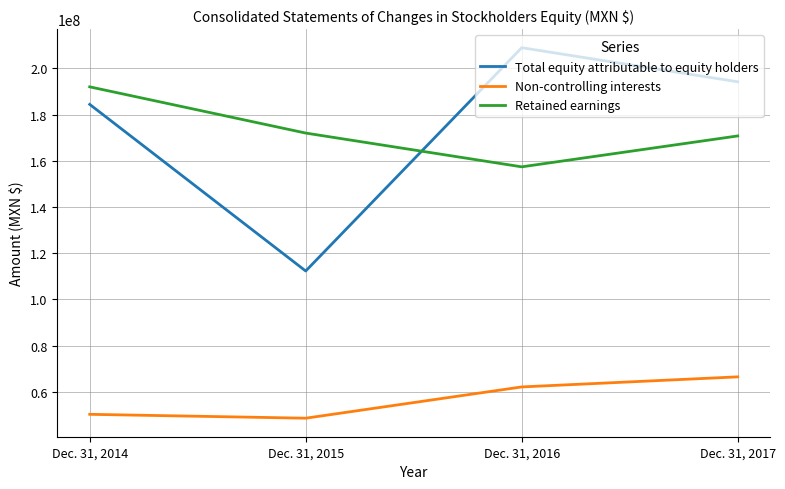

True or false: Total equity attributable to equity holders and Non-controlling interests cross at least once.

False